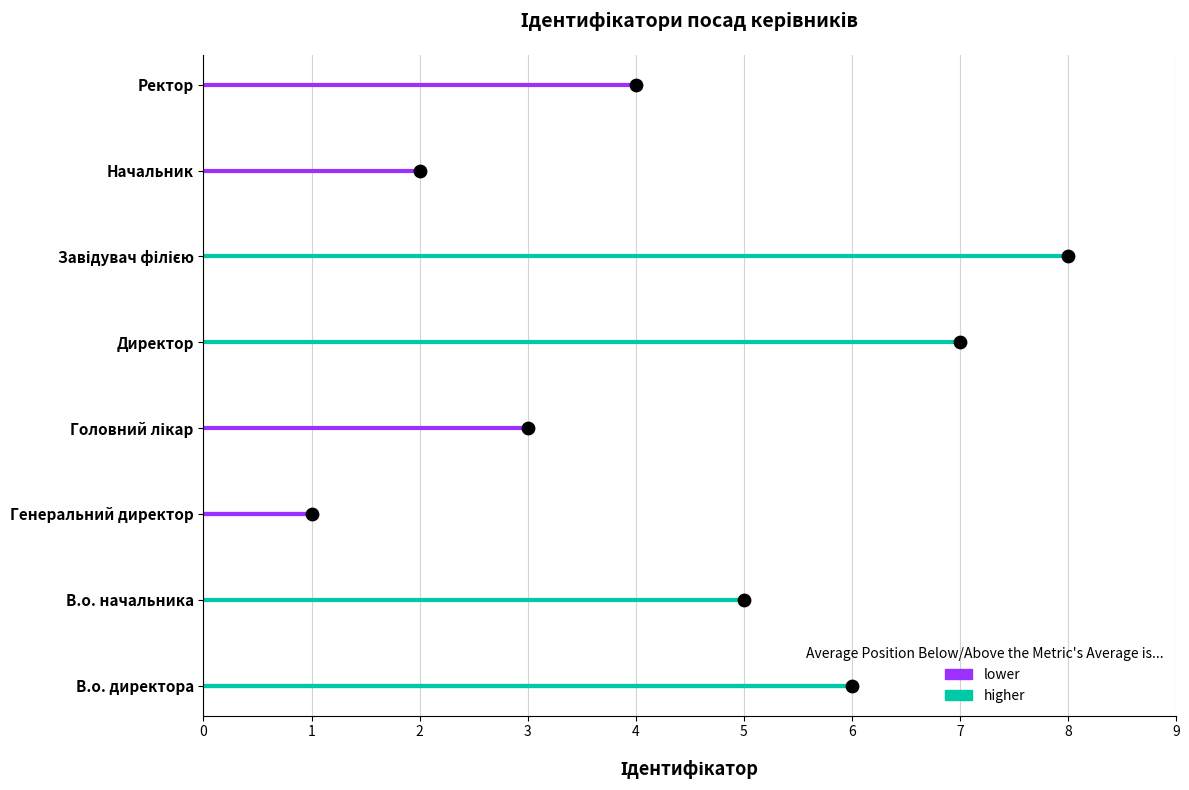

What are all the series names shown in the legend?

higher, lower